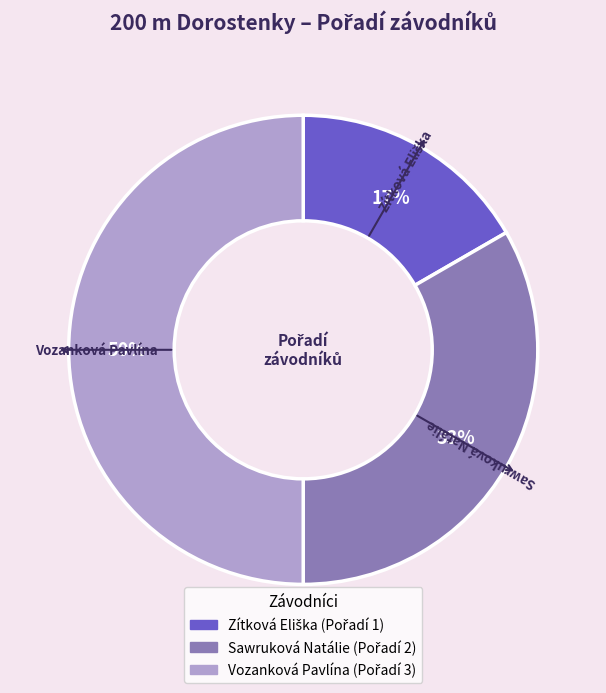

Which has a higher value, Sawruková Natálie or Vozanková Pavlína?

Vozanková Pavlína